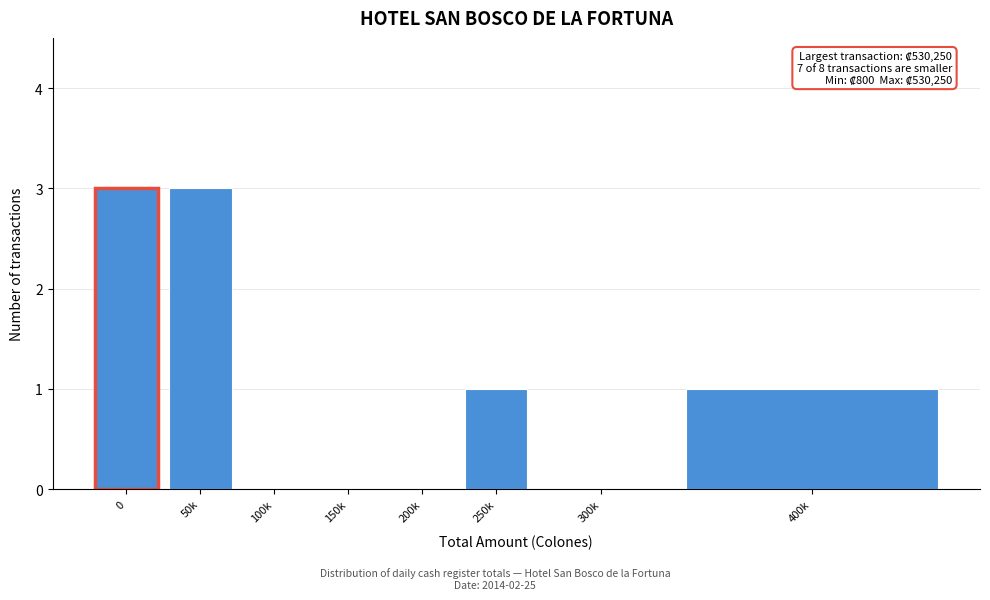

Reading left to right, what are all the values shown in this chart?

0=3	50k=3	100k=0	150k=0	200k=0	250k=1	300k=0	400k=1